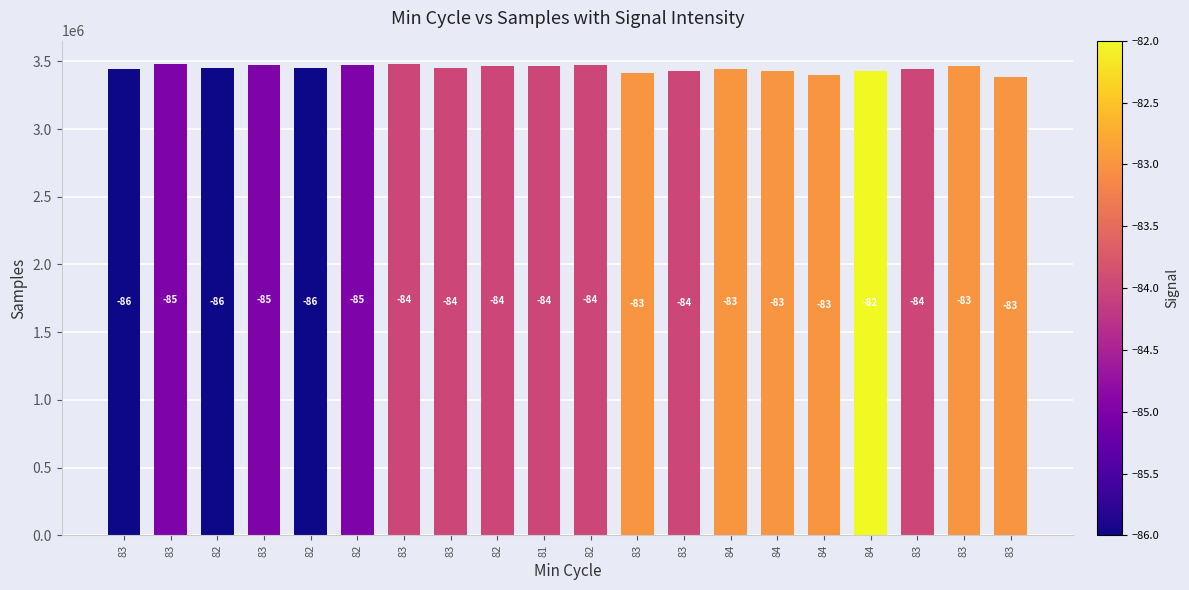

The chart shows a value of 3478361 at 83. True or false?

True